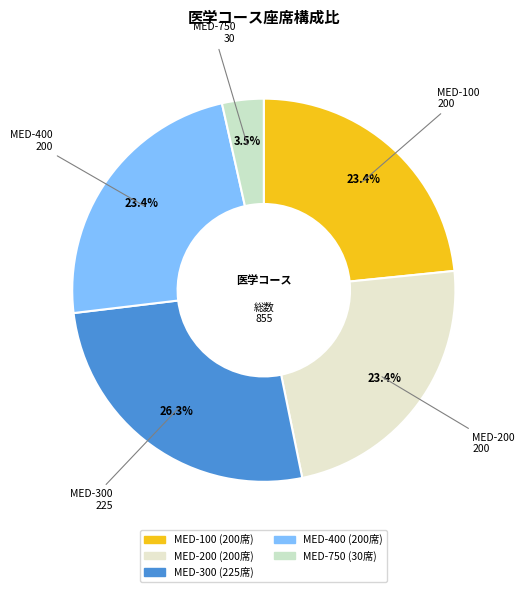

What is the ratio of the value at MED-400 to the value at MED-750?

6.7